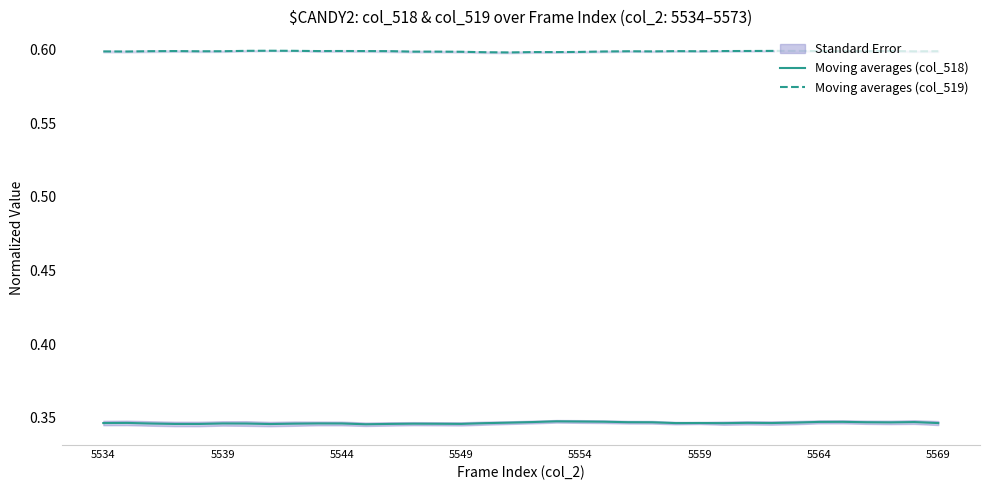

What is the average value of the Moving averages (col_519) series?

0.6